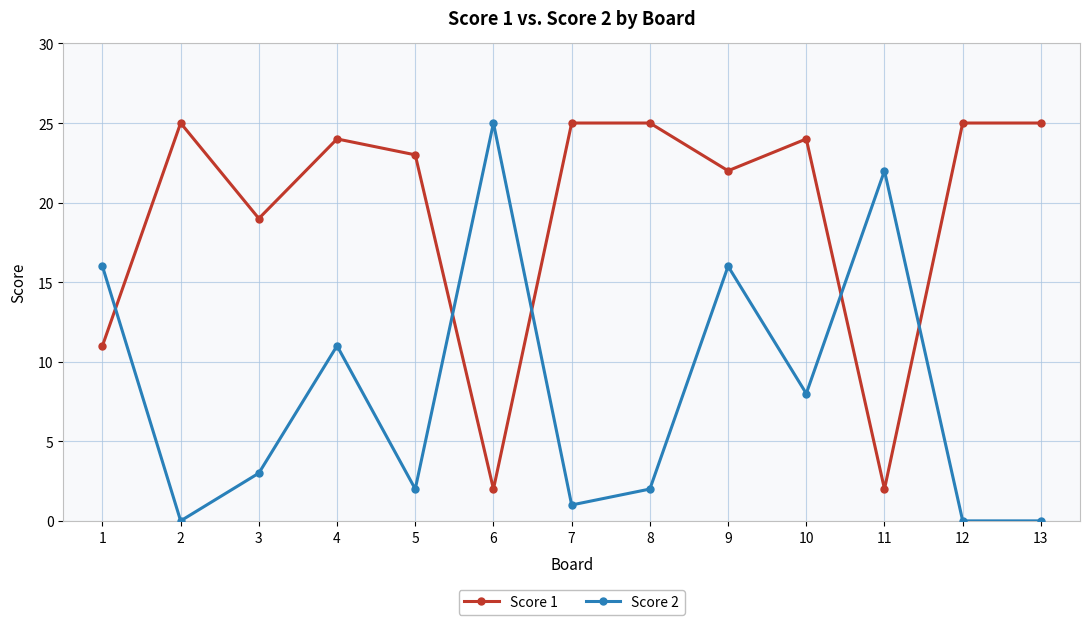

What is the value of the Score 1 point at the 5th from the left?

23